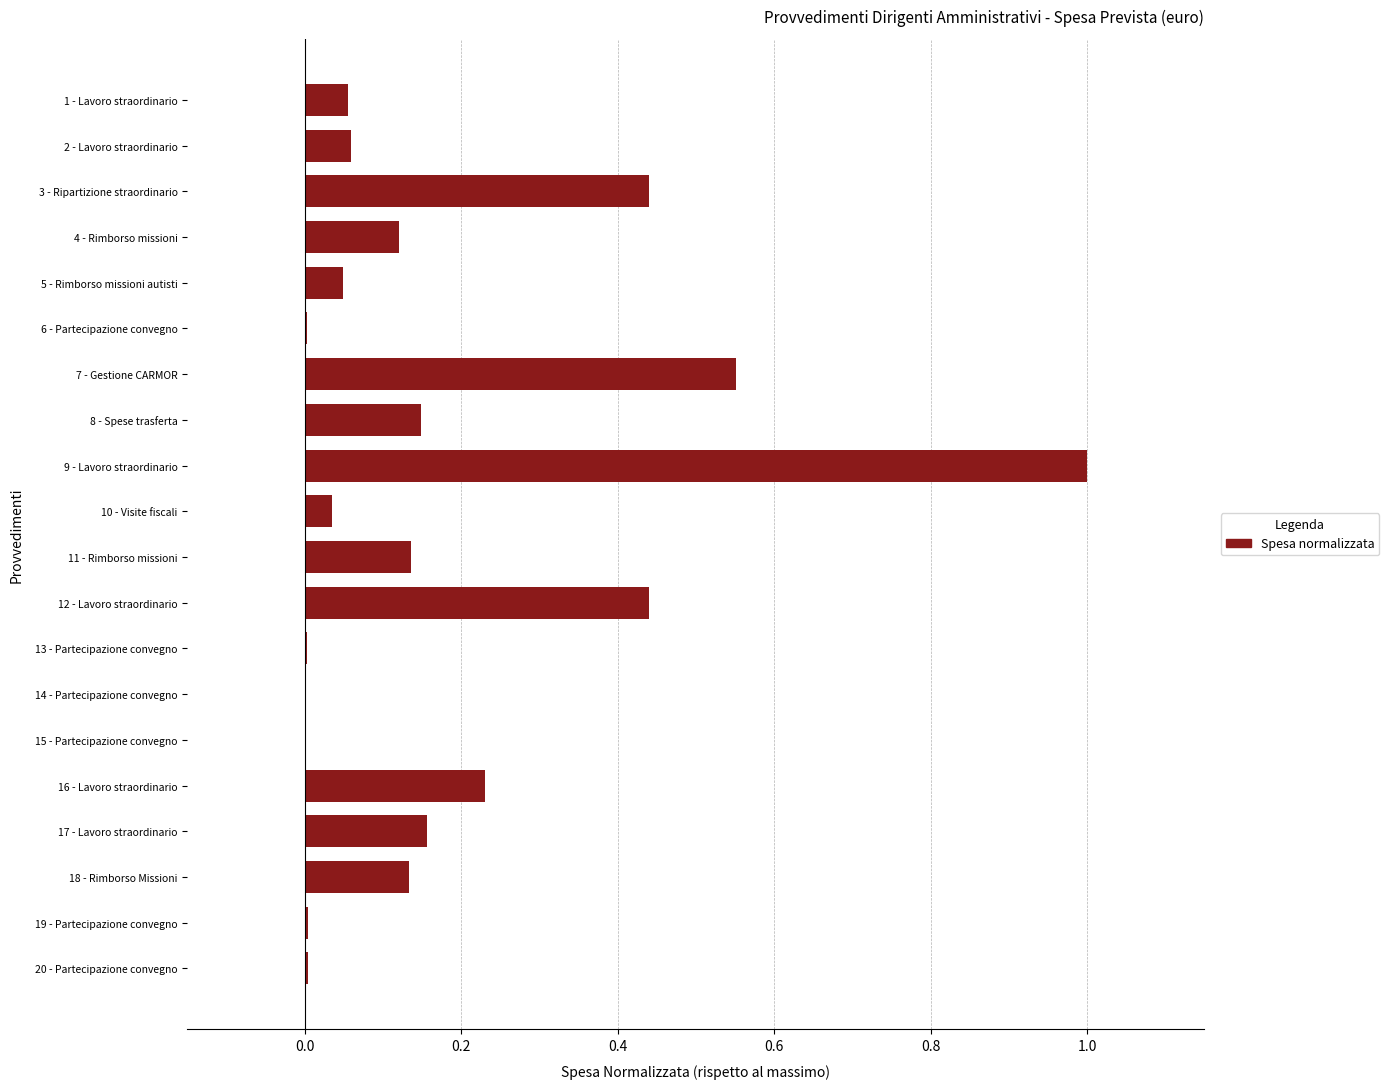

What is the maximum value shown in the chart?

1.0